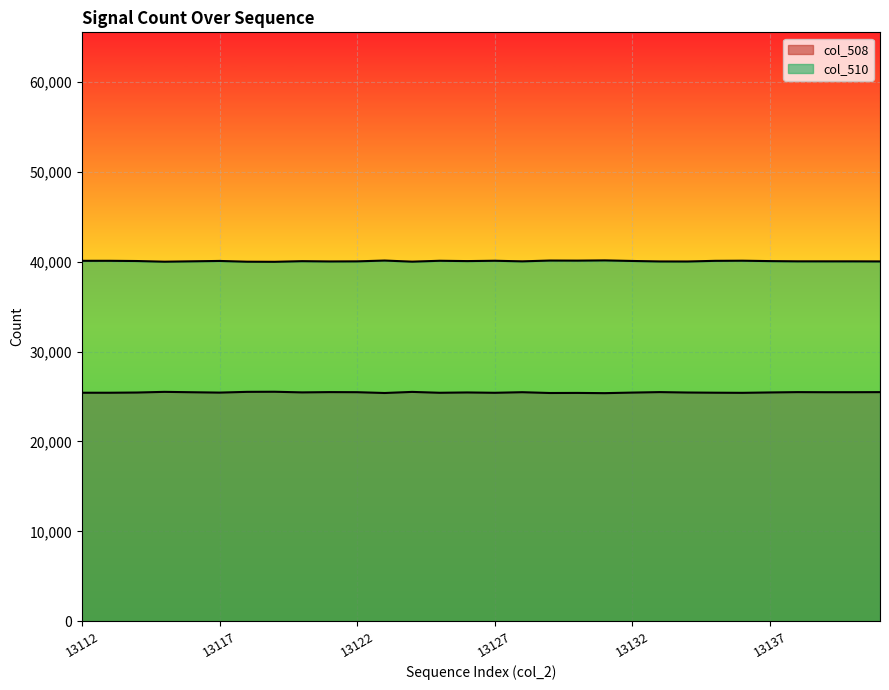

What is the total value across all series at 13114?

65535